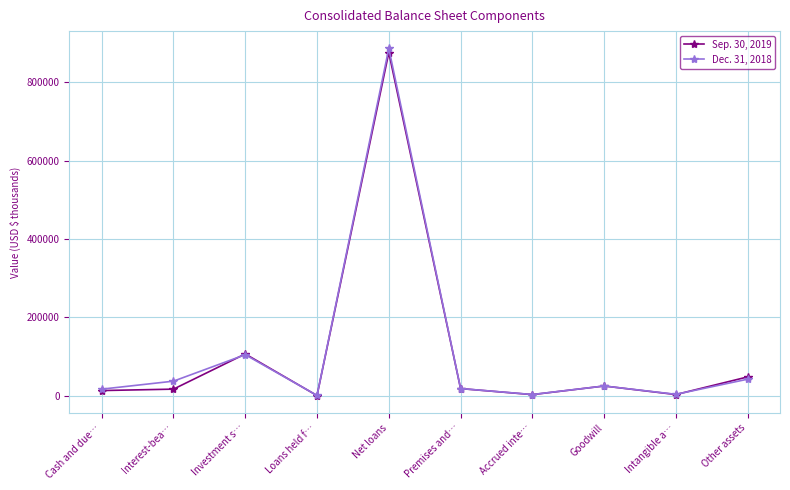

At which category is the sum across all series the highest?

Net loans